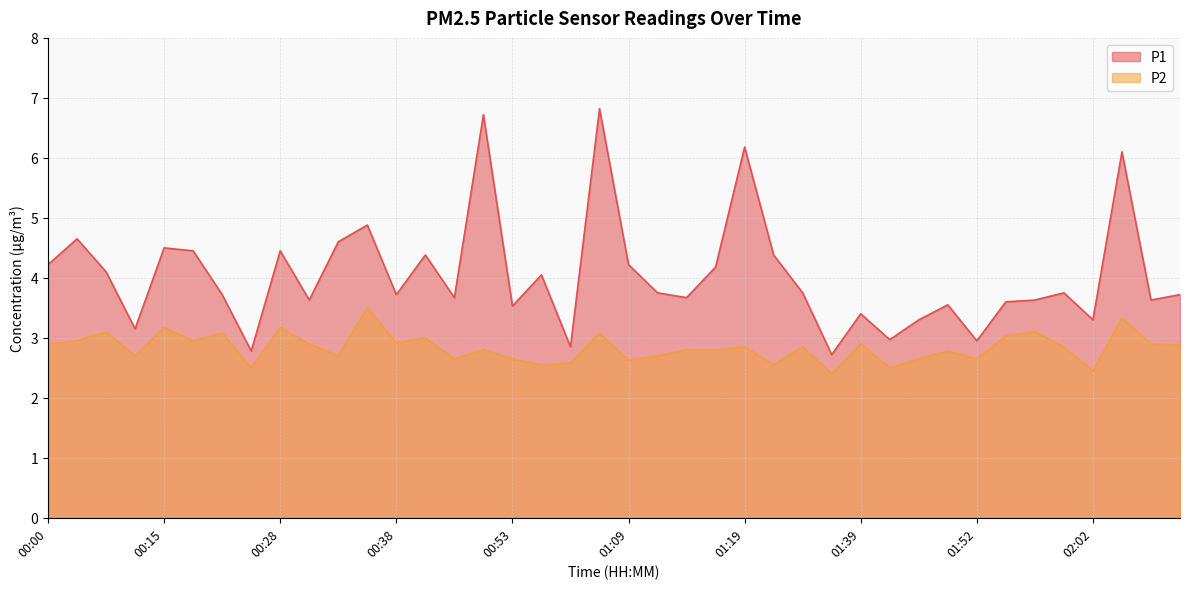

What are all the series names shown in the legend?

P1, P2